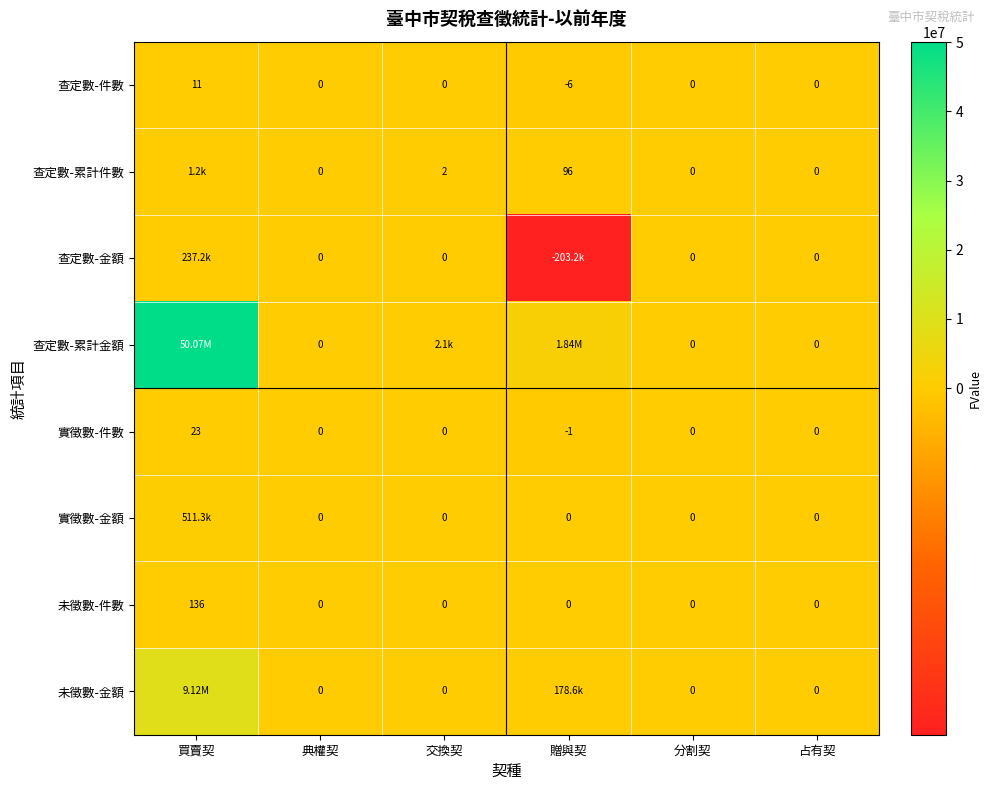

At how many categories does at least one series exceed 36761732?

1